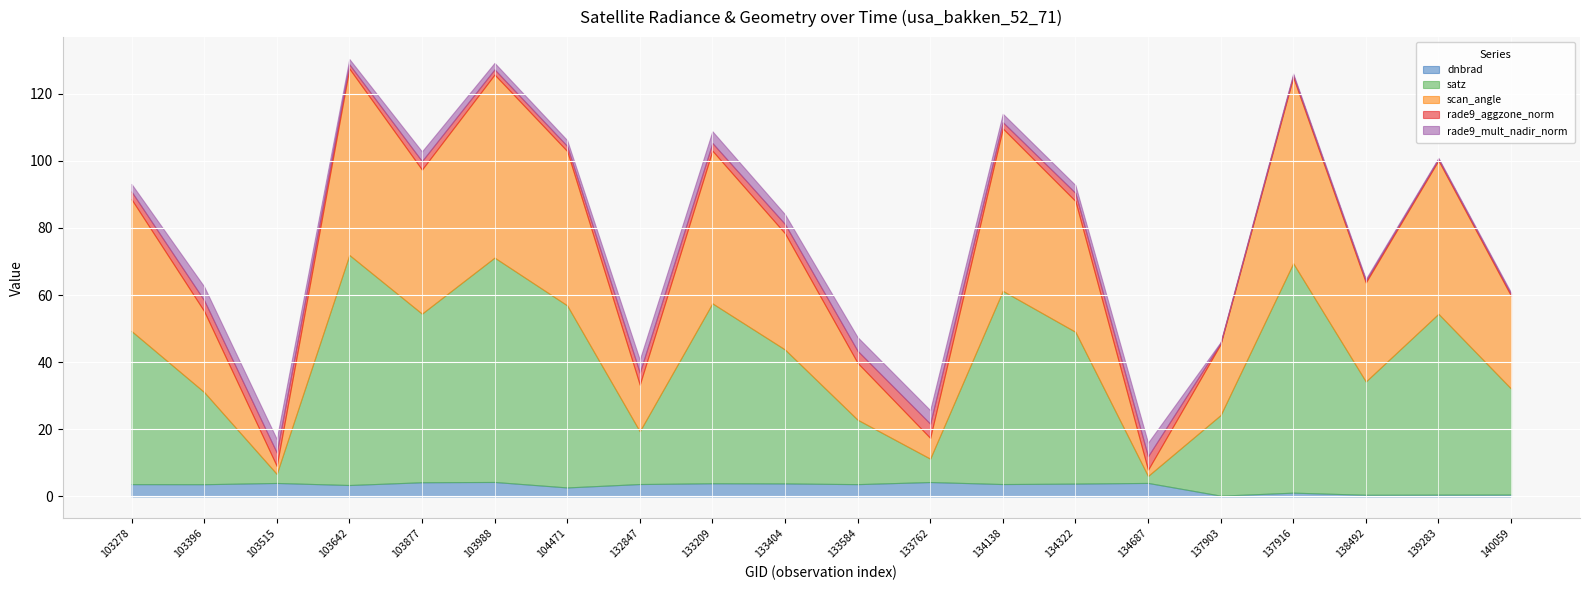

True or false: satz has more than 0 interior local peaks.

True